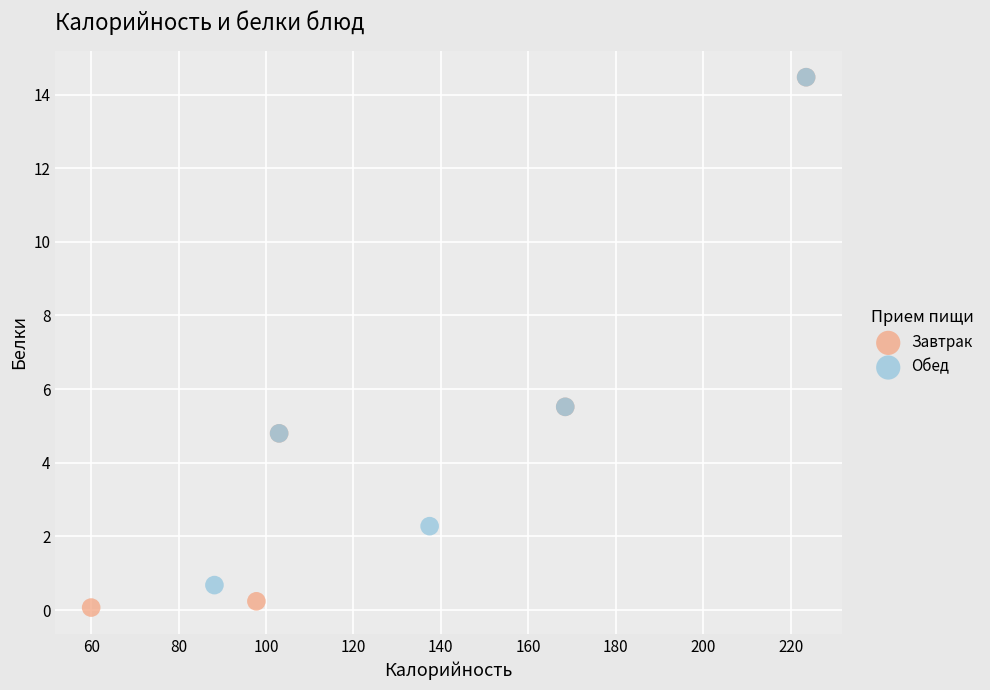

Which series has the widest spread of Y values?

Завтрак